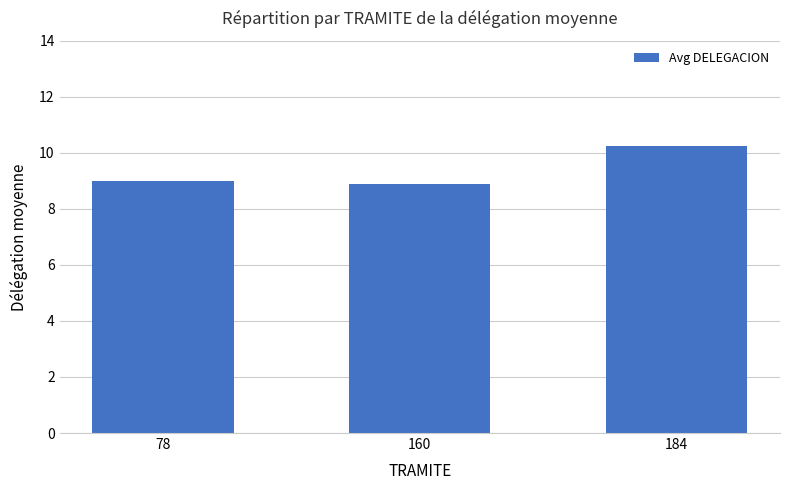

What value does the data have at 78?

9.0